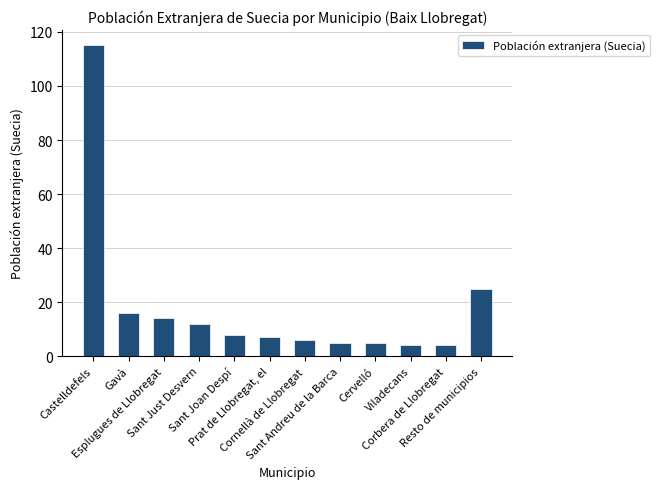

What is the difference between the maximum and minimum values?

111